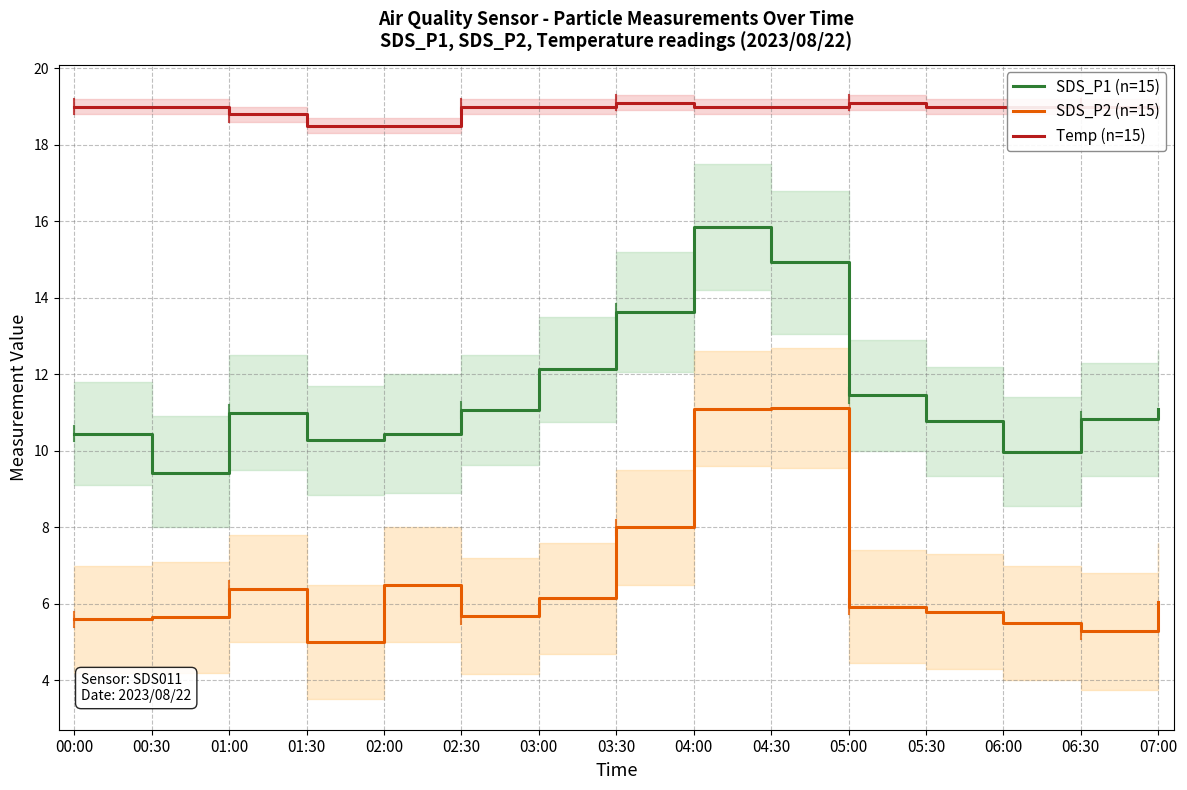

What is the approximate value of SDS_P1 (n=15) at 01:00?

11.0